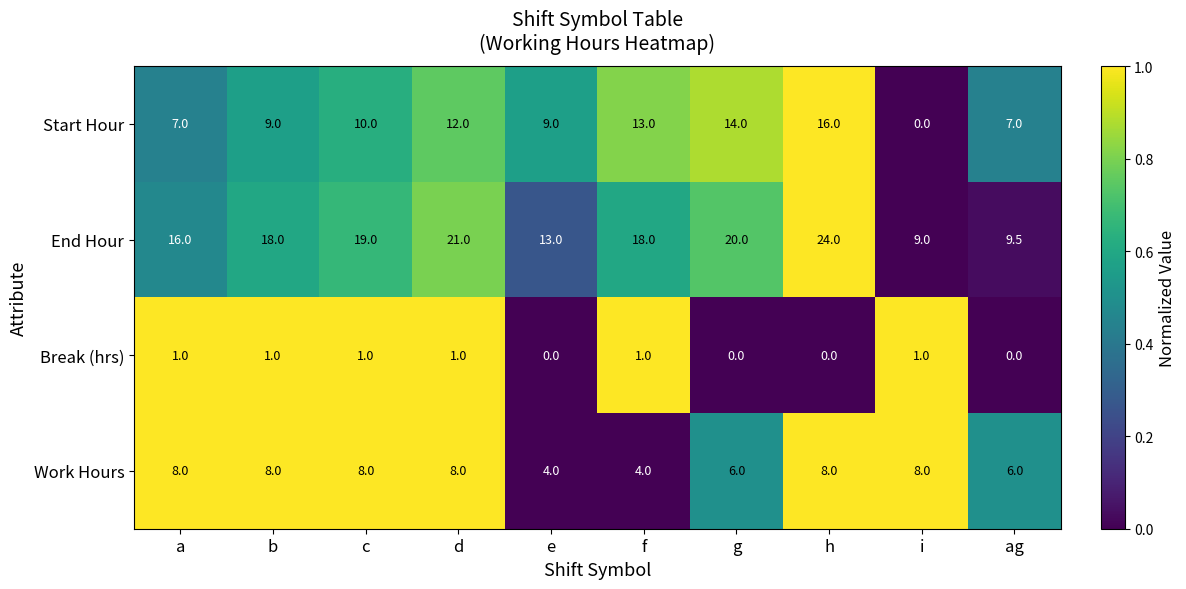

What is the difference between the highest and lowest values at ag?

9.5